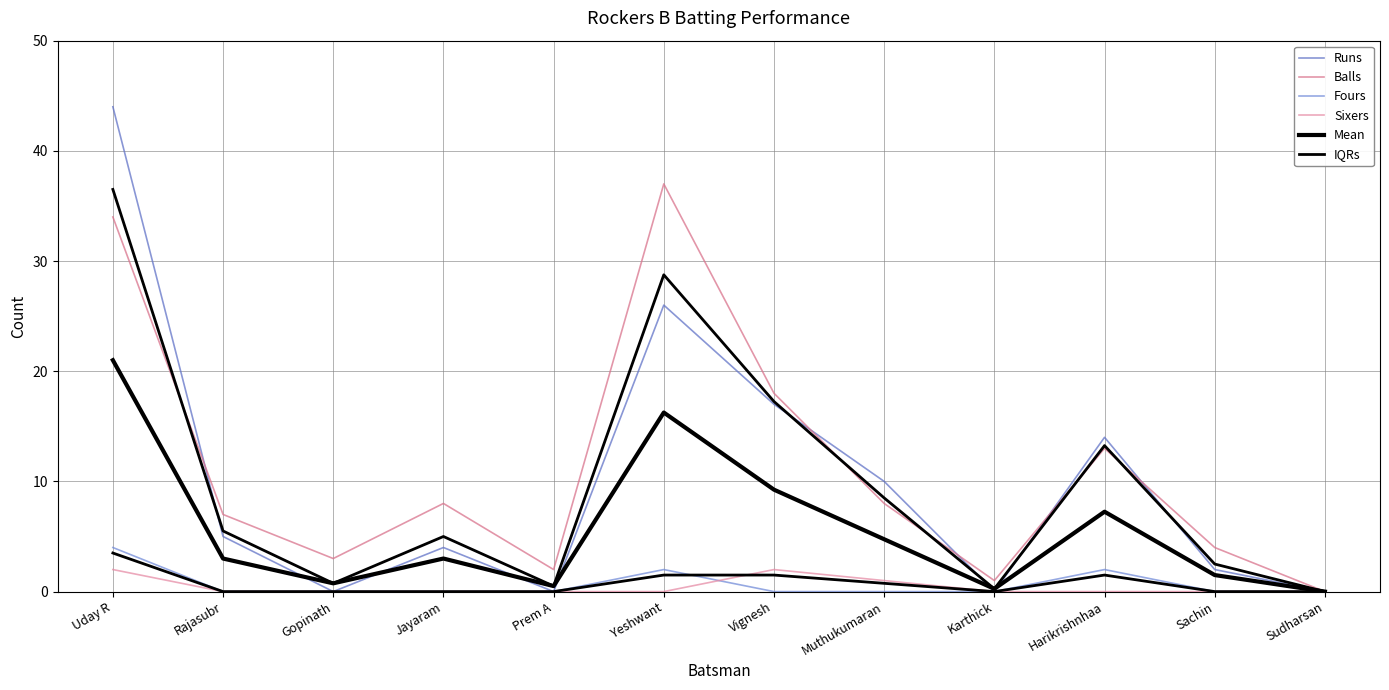

Reading right to left, what are all the values shown in this chart?

Runs: Sudharsan=0.0	Sachin=2.0	Harikrishnhaa=14.0	Karthick=0.0	Muthukumaran=10.0	Vignesh=17.0	Yeshwant=26.0	Prem A=0.0	Jayaram=4.0	Gopinath=0.0	Rajasubr=5.0	Uday R=44.0
Balls: Sudharsan=0.0	Sachin=4.0	Harikrishnhaa=13.0	Karthick=1.0	Muthukumaran=8.0	Vignesh=18.0	Yeshwant=37.0	Prem A=2.0	Jayaram=8.0	Gopinath=3.0	Rajasubr=7.0	Uday R=34.0
Fours: Sudharsan=0.0	Sachin=0.0	Harikrishnhaa=2.0	Karthick=0.0	Muthukumaran=0.0	Vignesh=0.0	Yeshwant=2.0	Prem A=0.0	Jayaram=0.0	Gopinath=0.0	Rajasubr=0.0	Uday R=4.0
Sixers: Sudharsan=0.0	Sachin=0.0	Harikrishnhaa=0.0	Karthick=0.0	Muthukumaran=1.0	Vignesh=2.0	Yeshwant=0.0	Prem A=0.0	Jayaram=0.0	Gopinath=0.0	Rajasubr=0.0	Uday R=2.0
Mean: Sudharsan=0.0	Sachin=1.5	Harikrishnhaa=7.2	Karthick=0.2	Muthukumaran=4.8	Vignesh=9.2	Yeshwant=16.2	Prem A=0.5	Jayaram=3.0	Gopinath=0.8	Rajasubr=3.0	Uday R=21.0
IQRs: Sudharsan=0.0	Sachin=0.0	Harikrishnhaa=1.5	Karthick=0.0	Muthukumaran=0.8	Vignesh=1.5	Yeshwant=1.5	Prem A=0.0	Jayaram=0.0	Gopinath=0.0	Rajasubr=0.0	Uday R=3.5